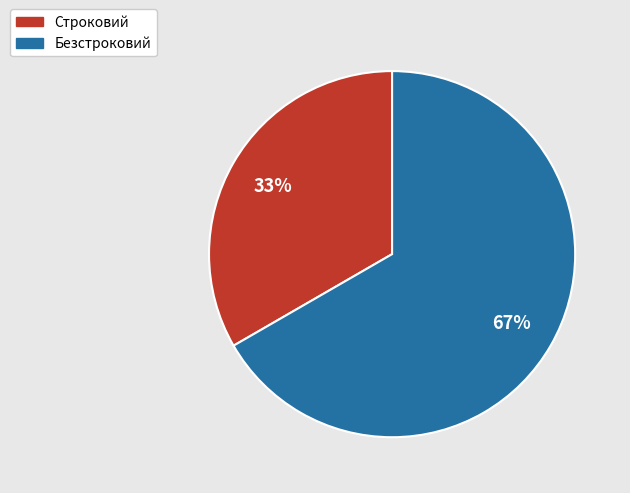

To the nearest percent, what is the combined percentage of Безстроковий and Строковий?

100%